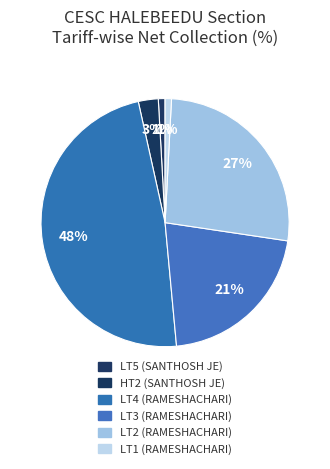

What is the smallest slice in the pie chart?

LT5 (SANTHOSH JE)